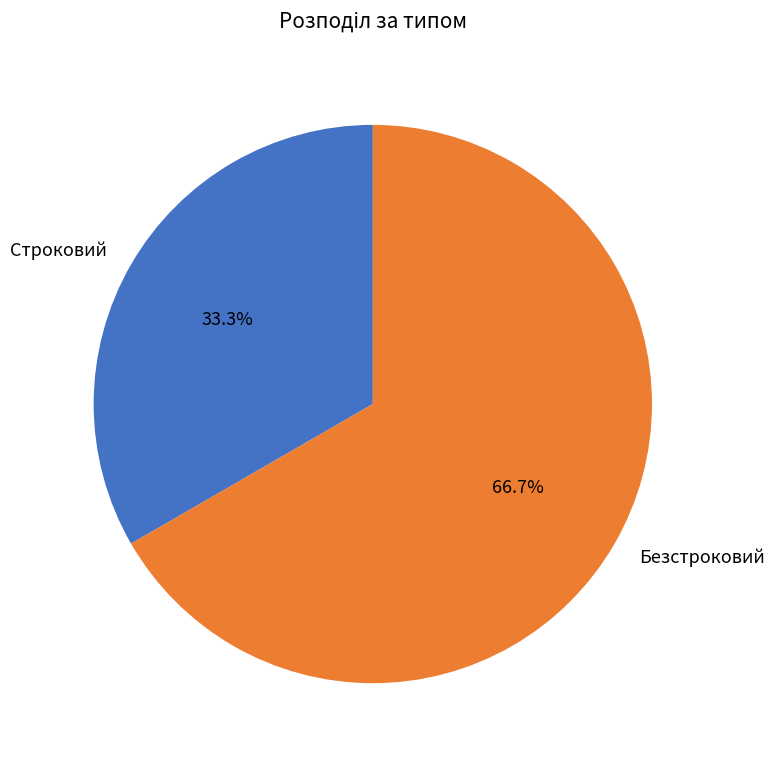

Between Безстроковий and Строковий, which is larger?

Безстроковий